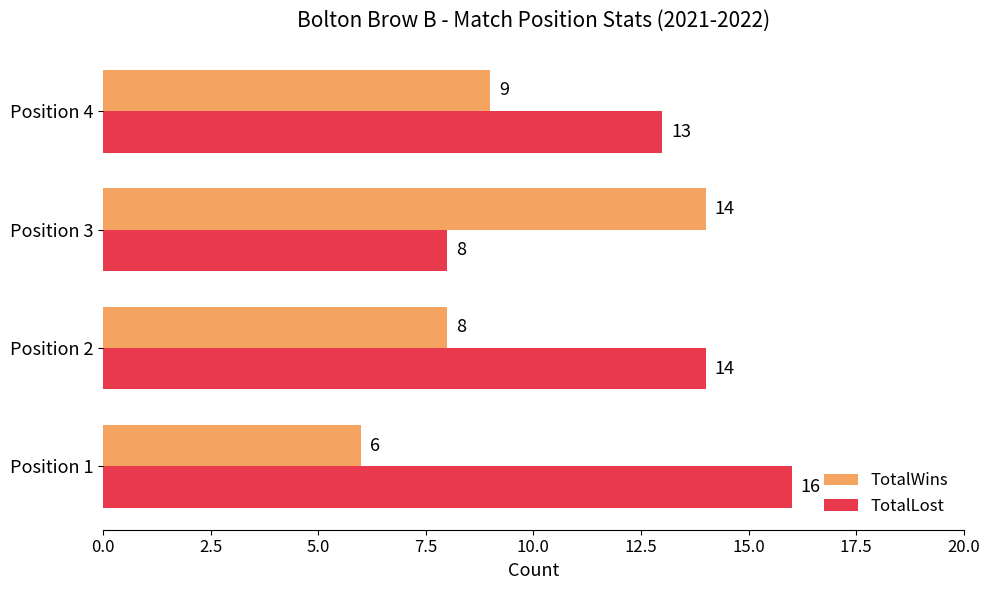

How many TotalLost values are between 13 and 16?

3